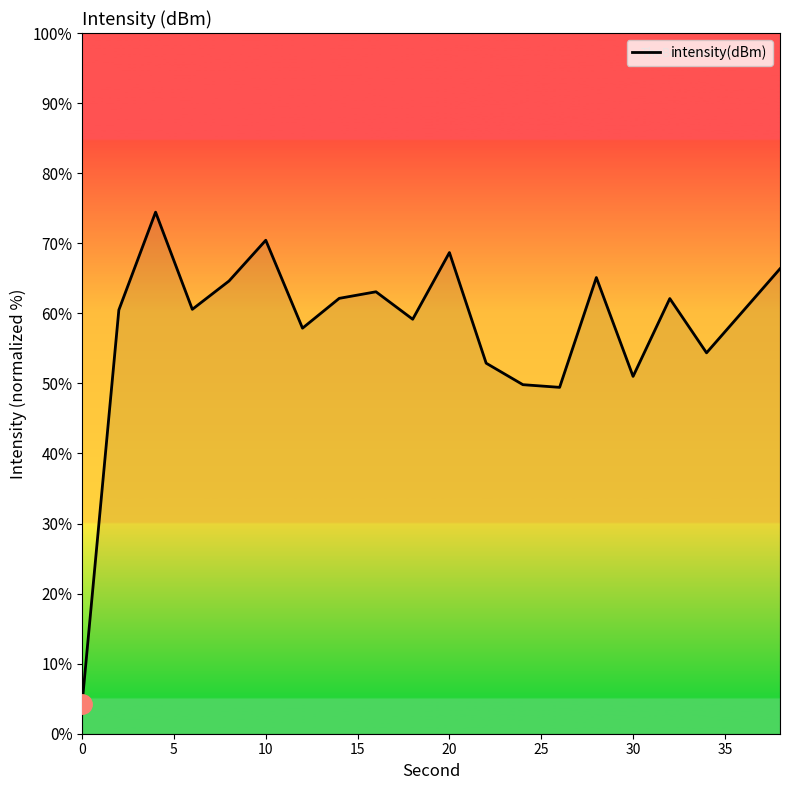

What is the minimum value shown in the chart?

4.3